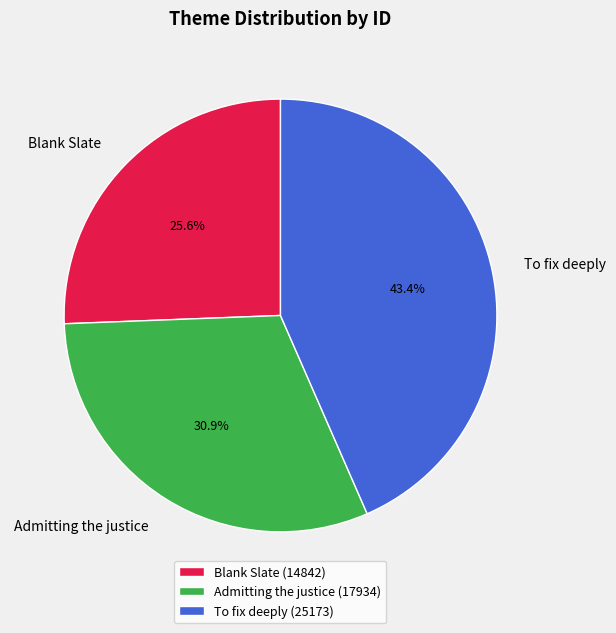

How many segments does this pie chart have?

3